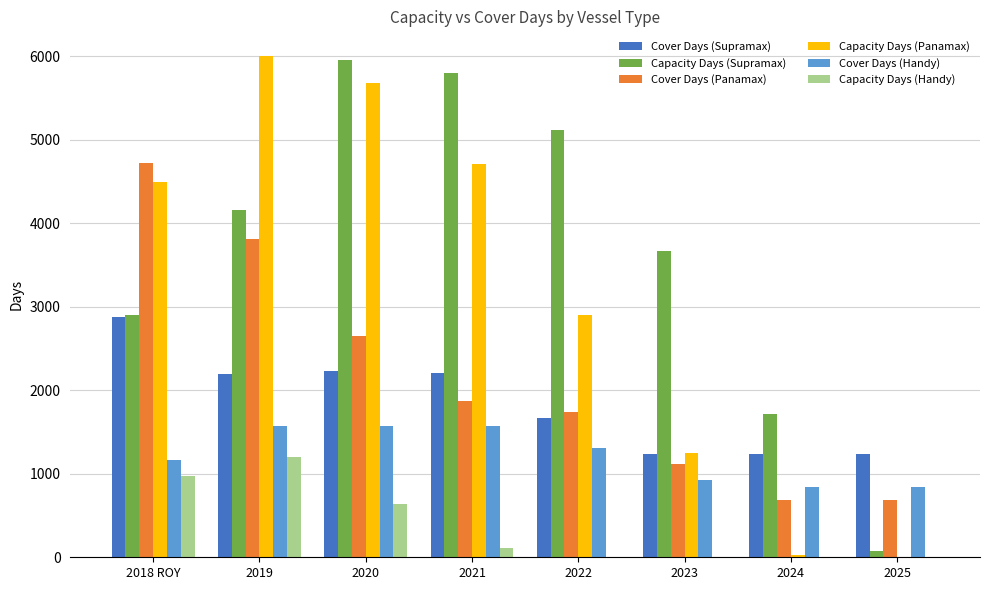

Which series has the largest range (max minus min)?

Capacity Days (Panamax)